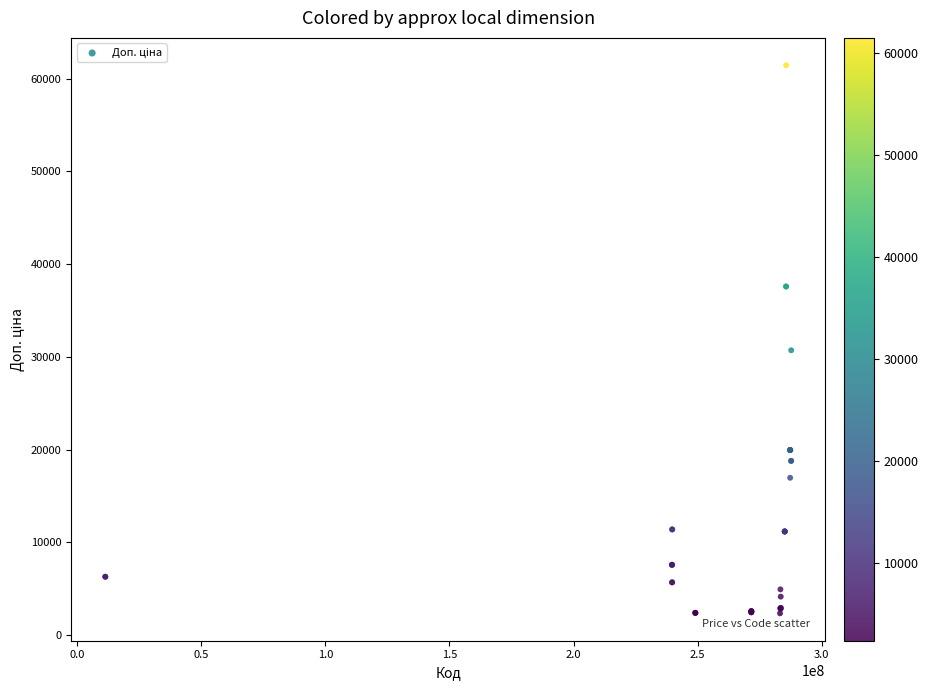

What Y value in the scatter plot is closest to 31900?

30717.1